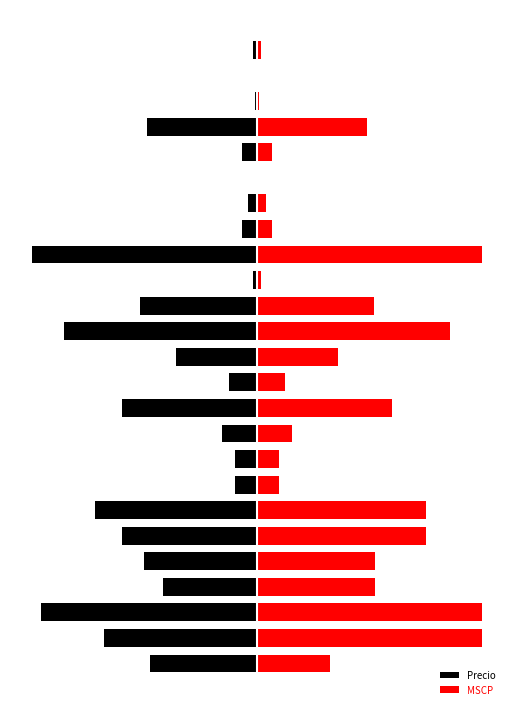

Read the Precio value at 15.

-0.8